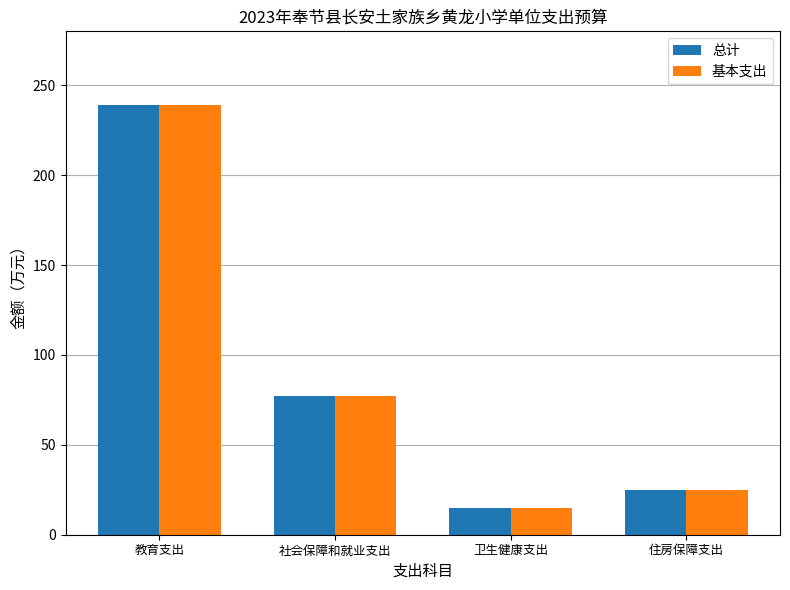

Is the value of 总计 at 卫生健康支出 greater than the value of 基本支出 at 教育支出?

No